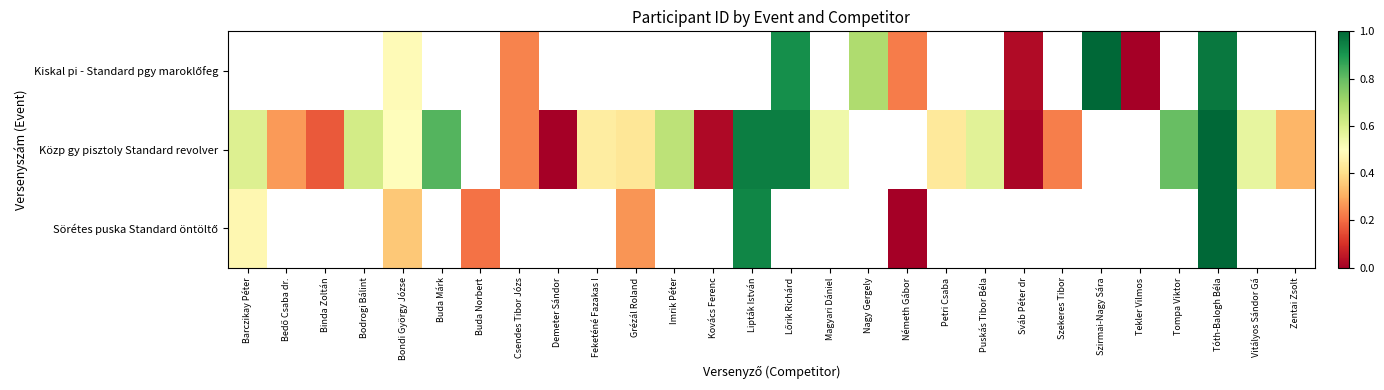

Is the value of Kiskal pi - Standard pgy maroklőfeg at Lőrik Richárd greater than the value of Sörétes puska Standard öntöltő at Bondi György Józse?

Yes